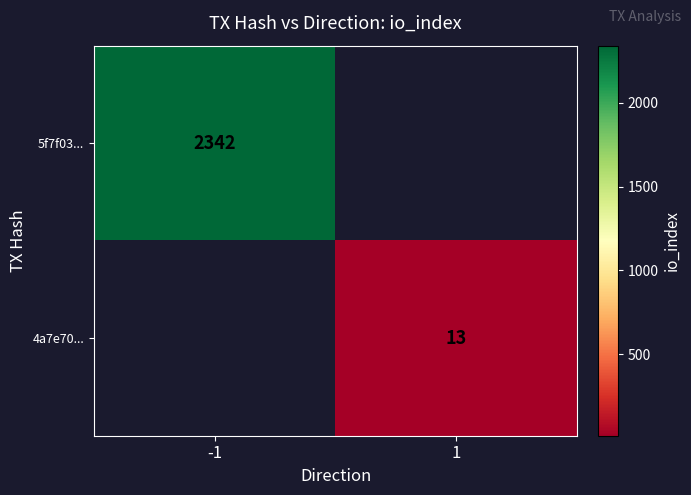

Is the value of 5f7f03... at -1 greater than the value of 4a7e70... at 1?

Yes